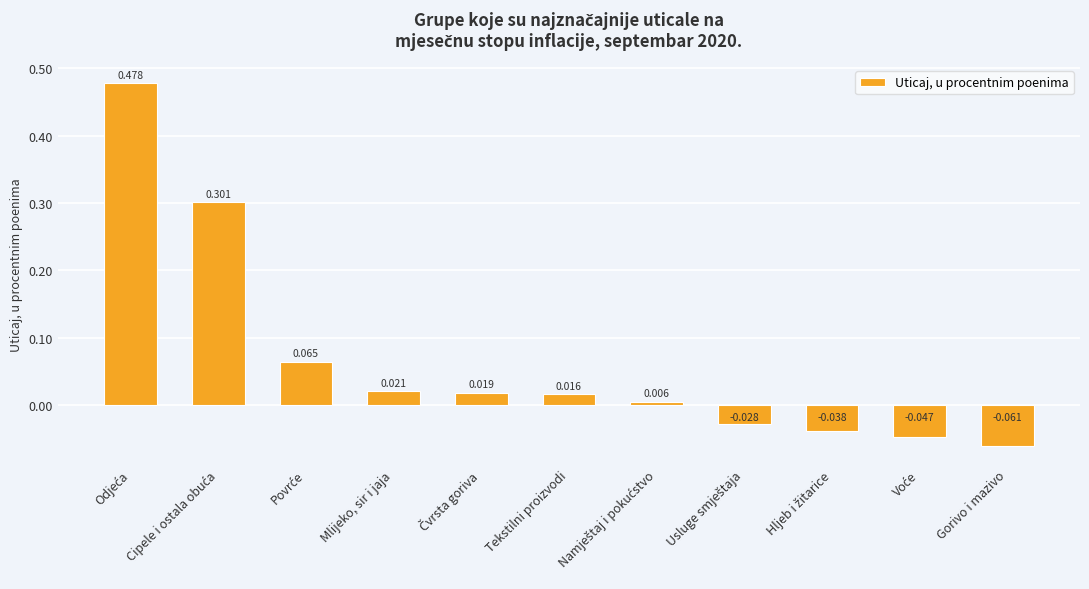

What position from the right is Mlijeko, sir i jaja?

8